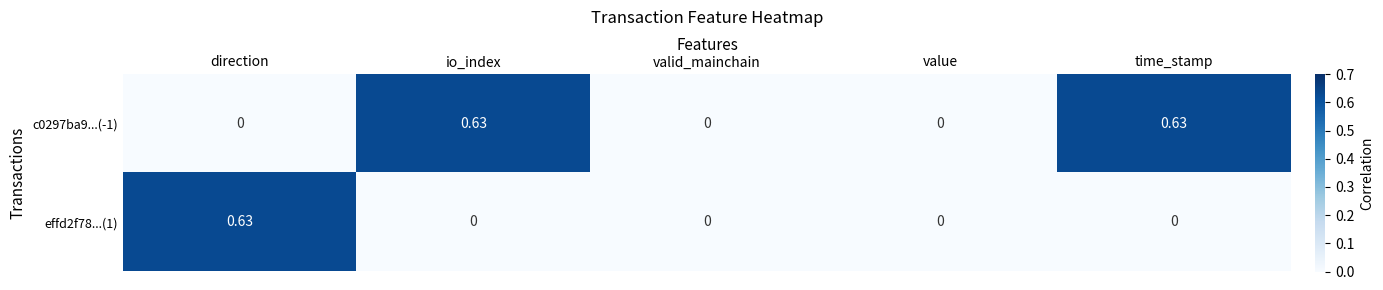

How many categories are shown in the chart?

5